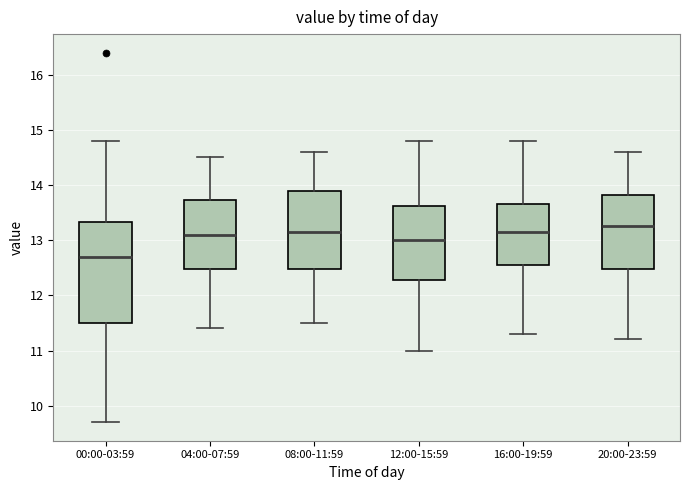

Which box's median line is the highest?

20:00-23:59